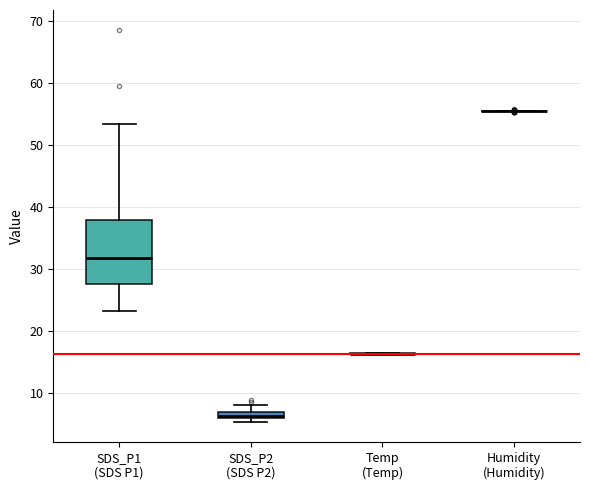

Where is the lower edge of the box for SDS_P2 (SDS P2) on the y-axis? The values are not printed on the chart, so give them approximately, as read against the axis.

6